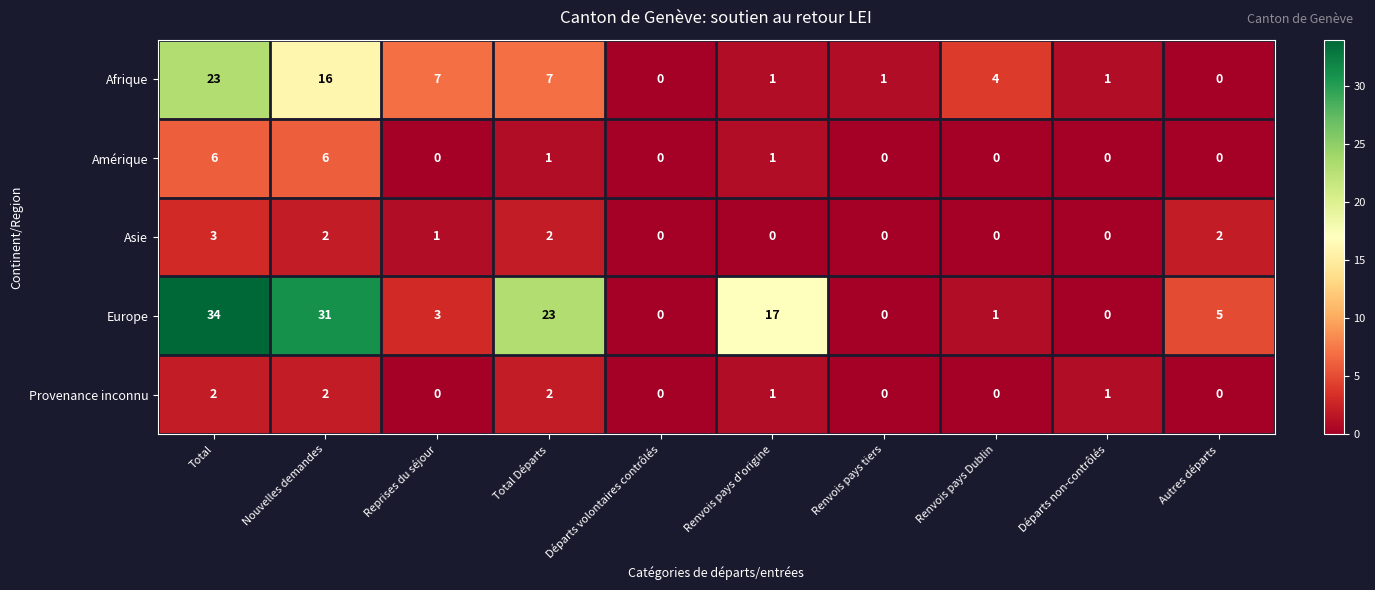

How many categories are shown in the chart?

10